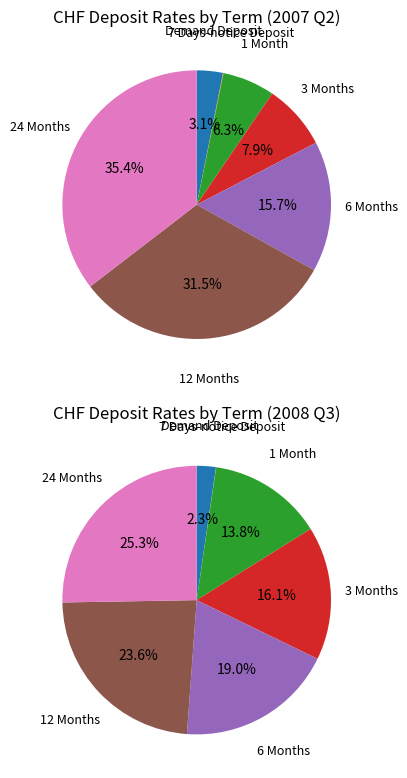

Rank the categories by value from highest to lowest.

24 Months, 12 Months, 6 Months, 3 Months, 1 Month, Demand Deposit, 7 Days-notice Deposit